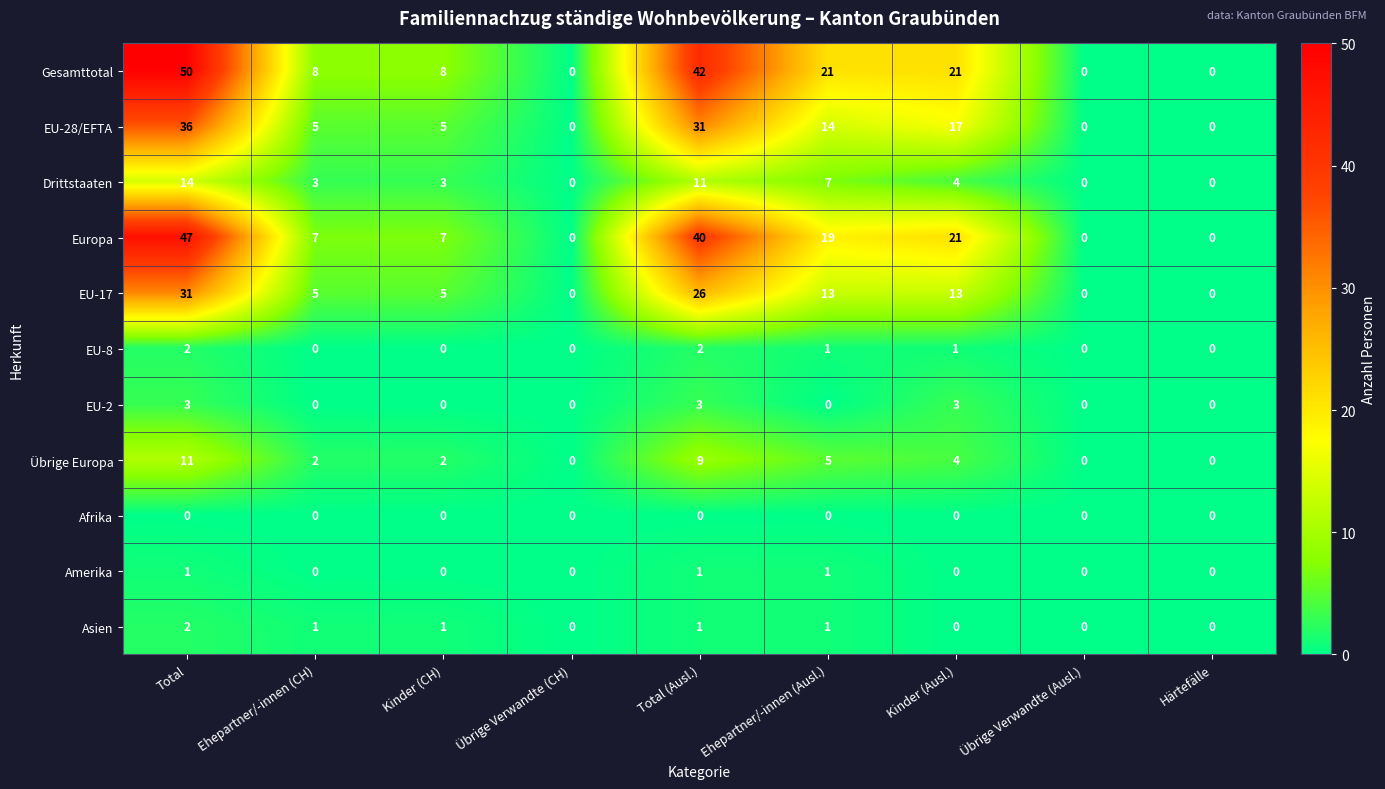

The Amerika series shows 1 at Total. True or false?

True